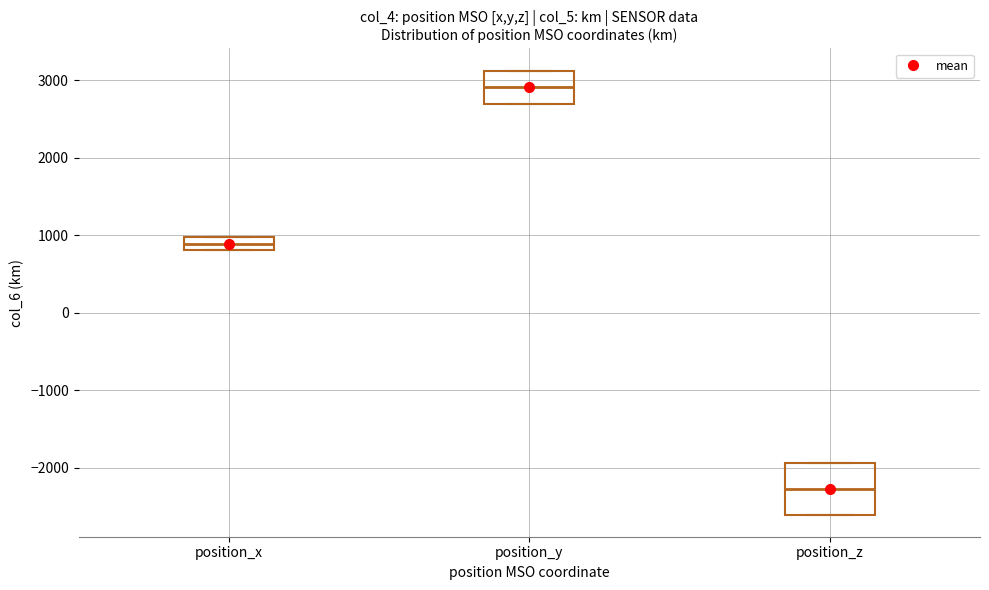

Which box has the highest median line?

position_y